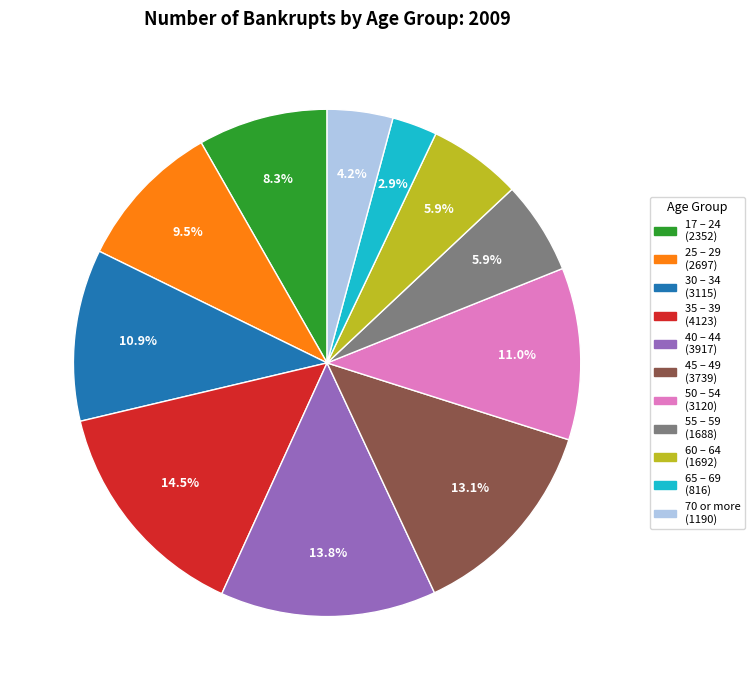

Which slice is the smallest?

65 – 69